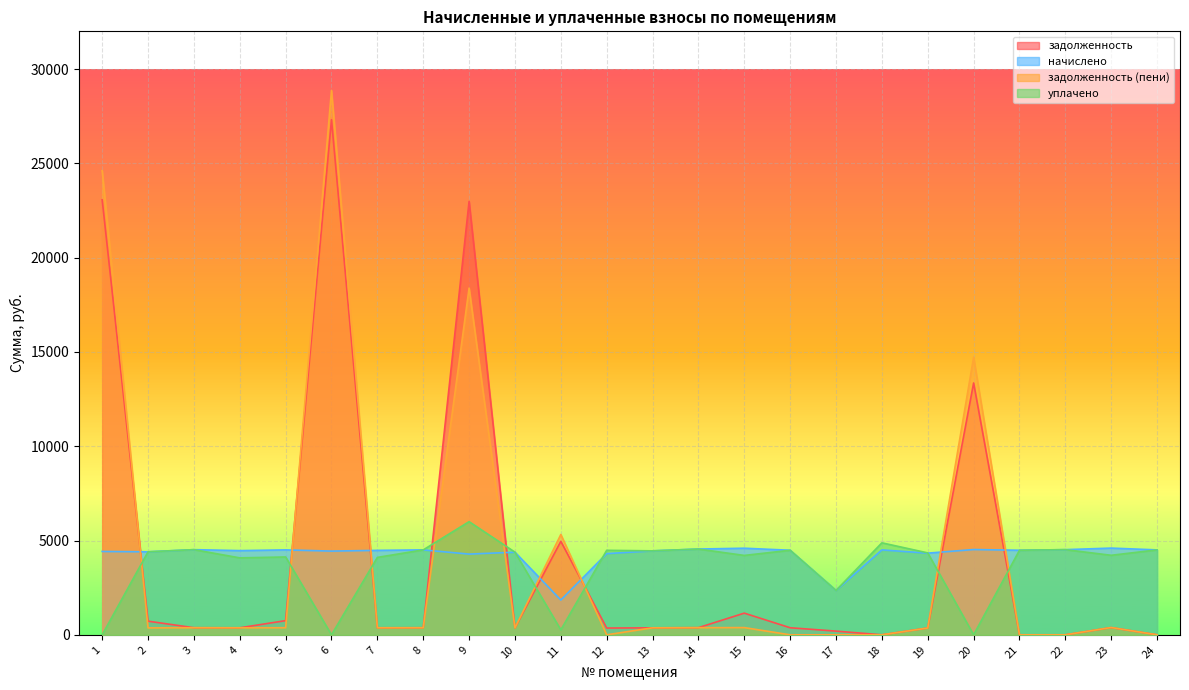

Is it true that начислено equals 4502.9 at 18?

True